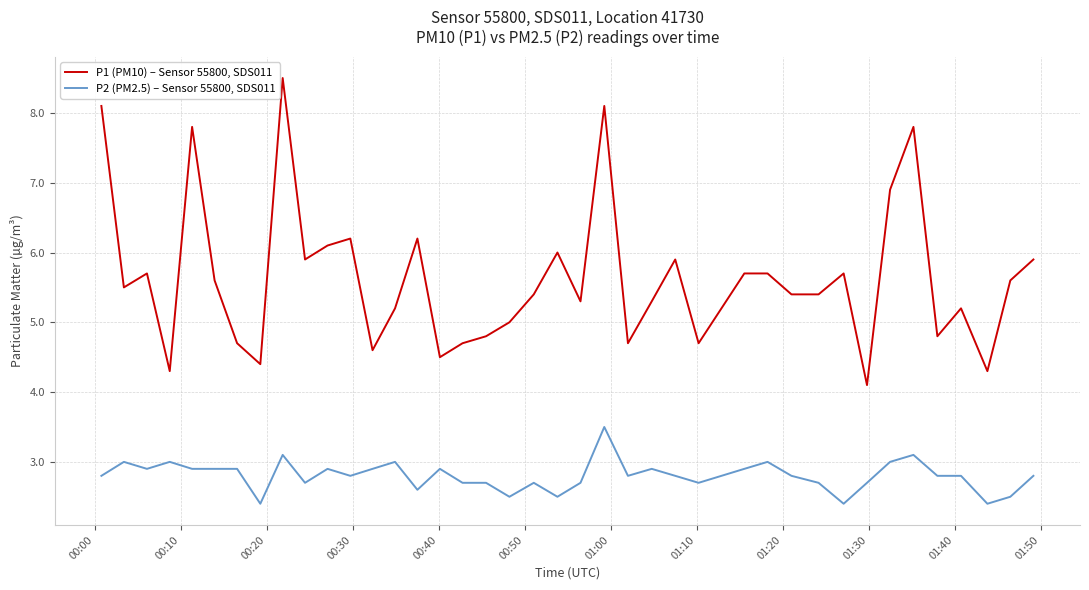

List the series in order of their peak value, lowest first.

P2 (PM2.5) – Sensor 55800, SDS011, P1 (PM10) – Sensor 55800, SDS011